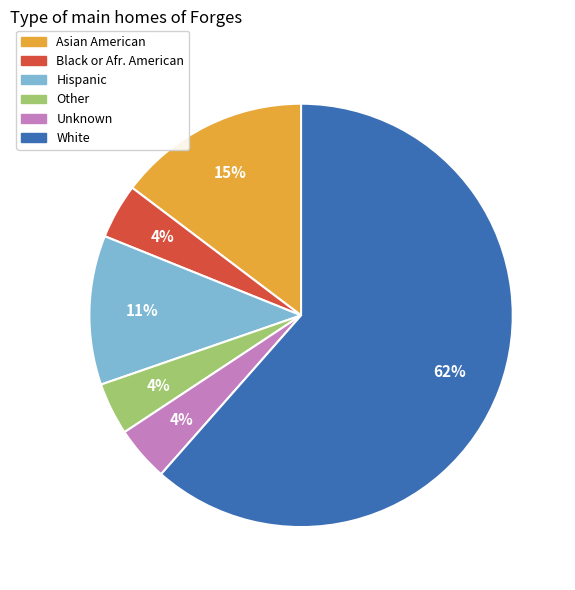

True or false: Asian American accounts for 29% of the total.

False